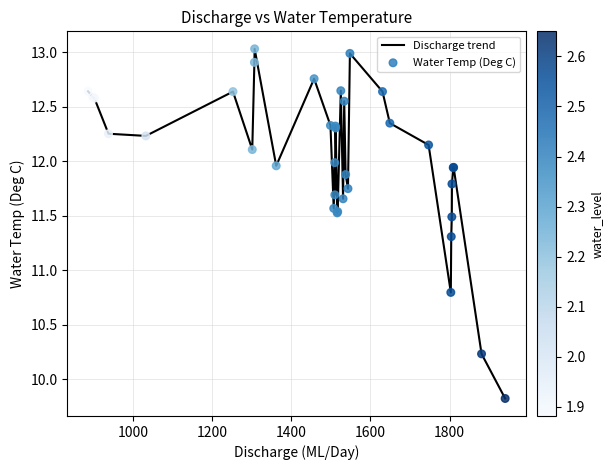

What is the greatest value displayed?

13.0